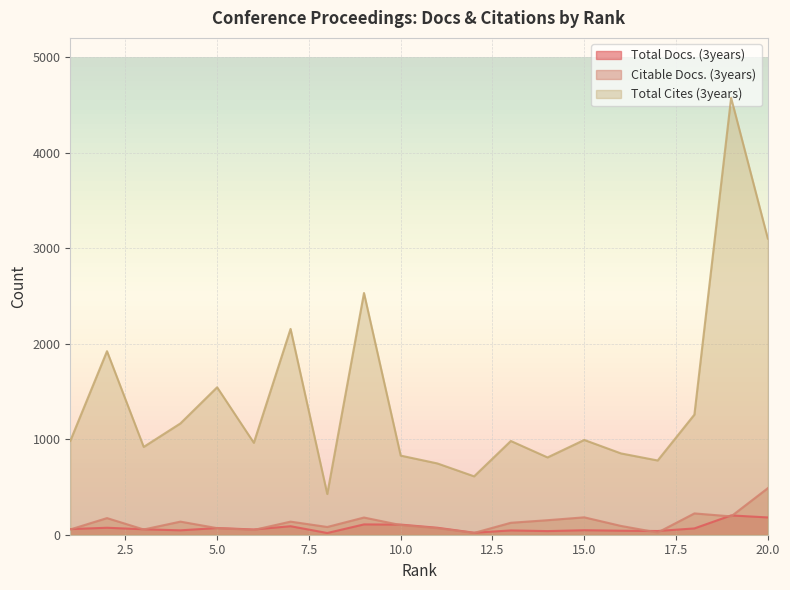

At which label is Citable Docs. (3years) closest to 253?

18